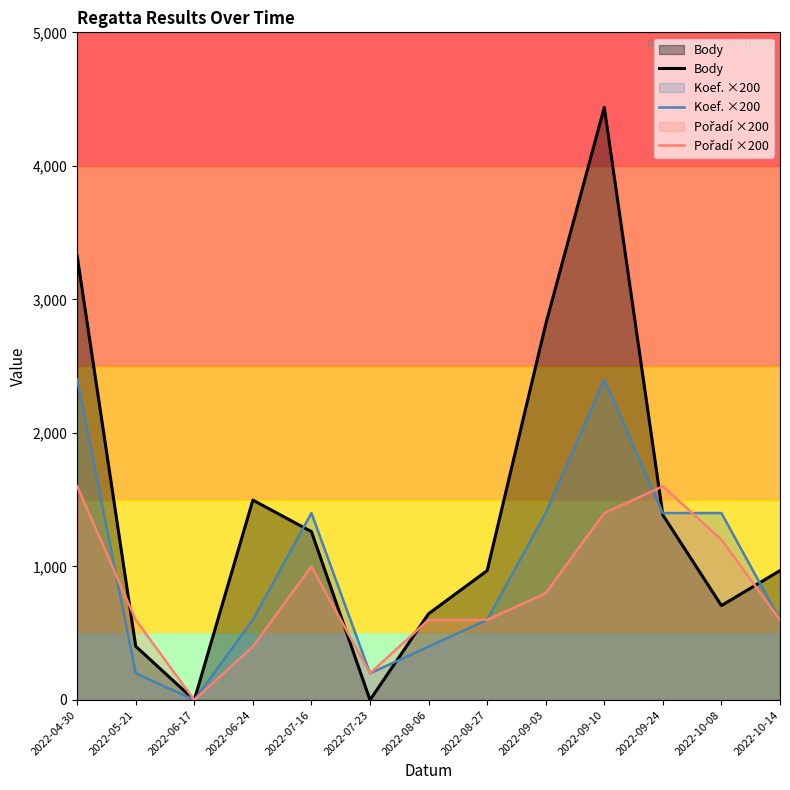

The Pořadí ×200 series shows 1600 at 2022-04-30. True or false?

True